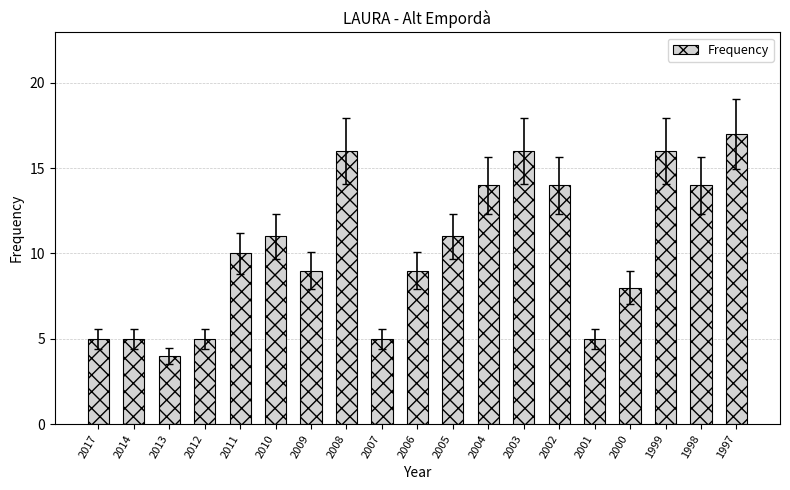

The chart shows a value of 9 at 2006. True or false?

True